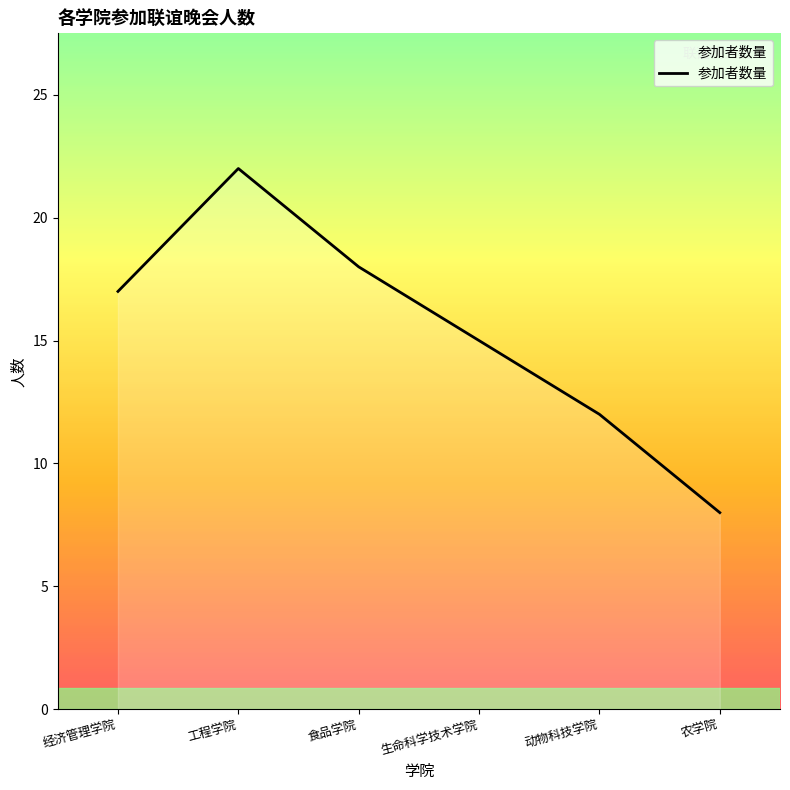

The value at 食品学院 is 18. True or false?

True